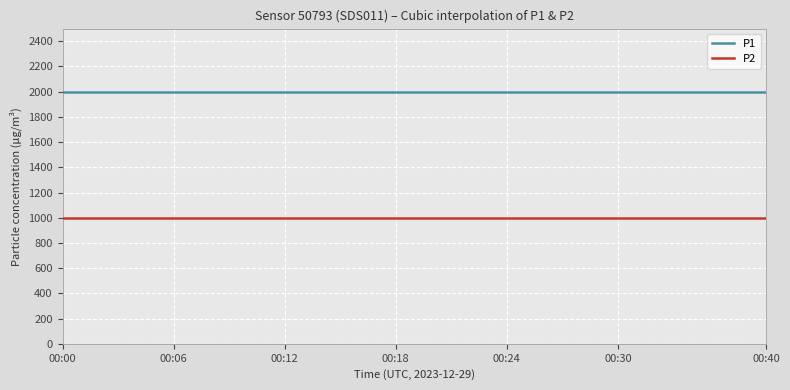

What is the maximum value for P2?

999.9